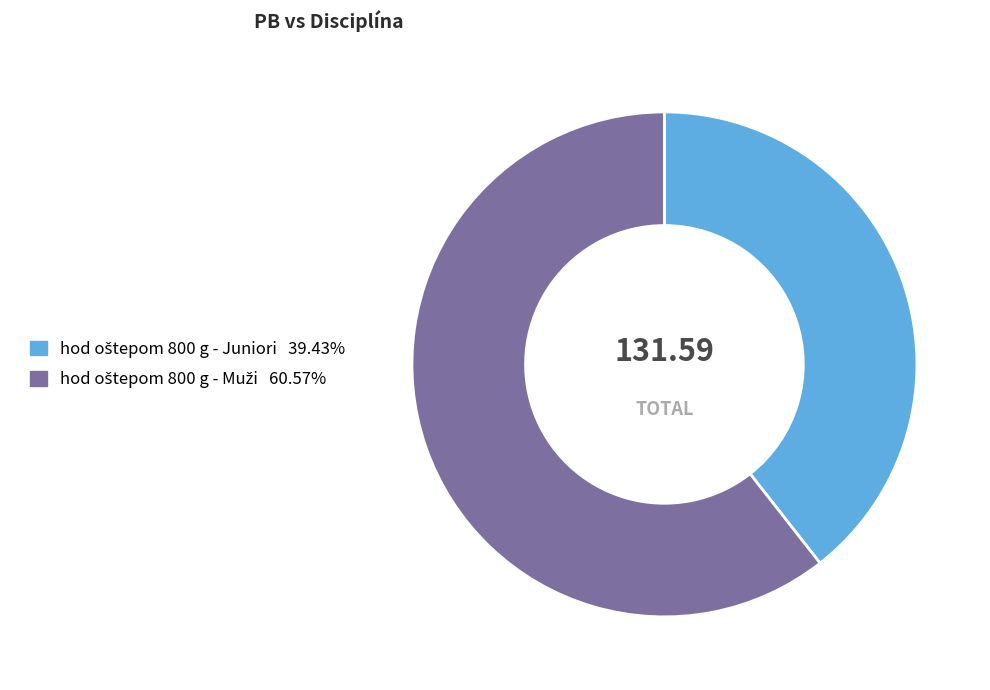

Is there a majority slice in this chart?

Yes